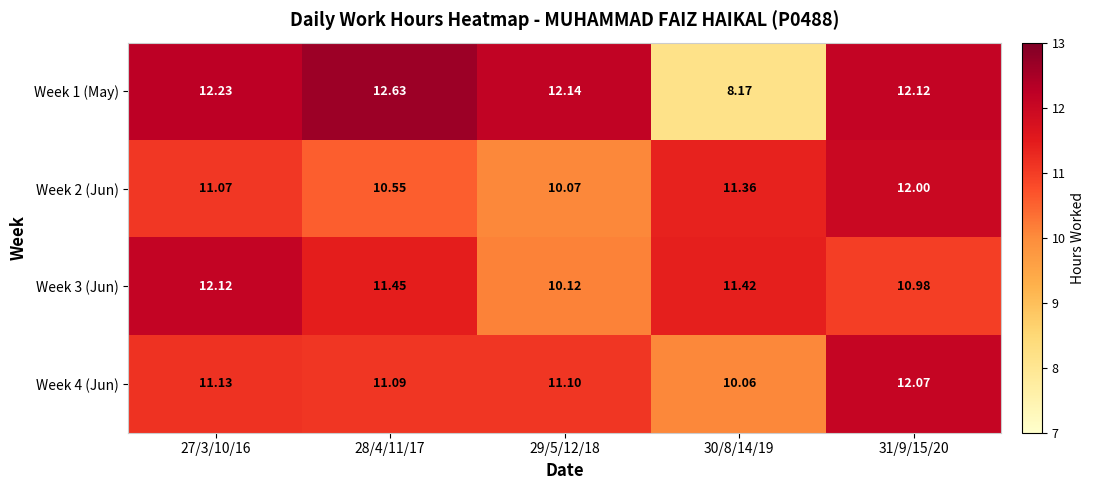

Count the number of data series in this chart.

4